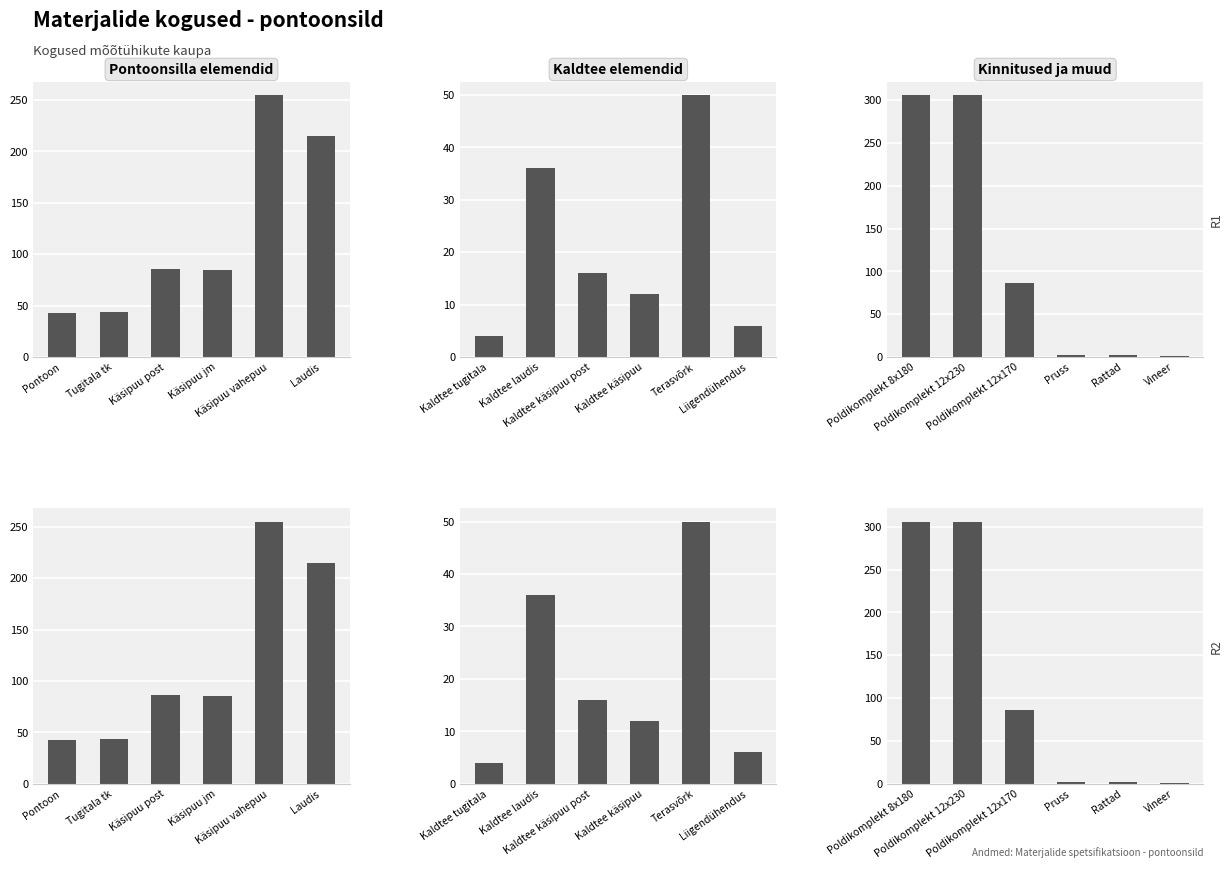

Rank the series by their maximum value, from highest to lowest.

Kinnitused ja muud, Pontoonsilla elemendid, Kaldtee elemendid